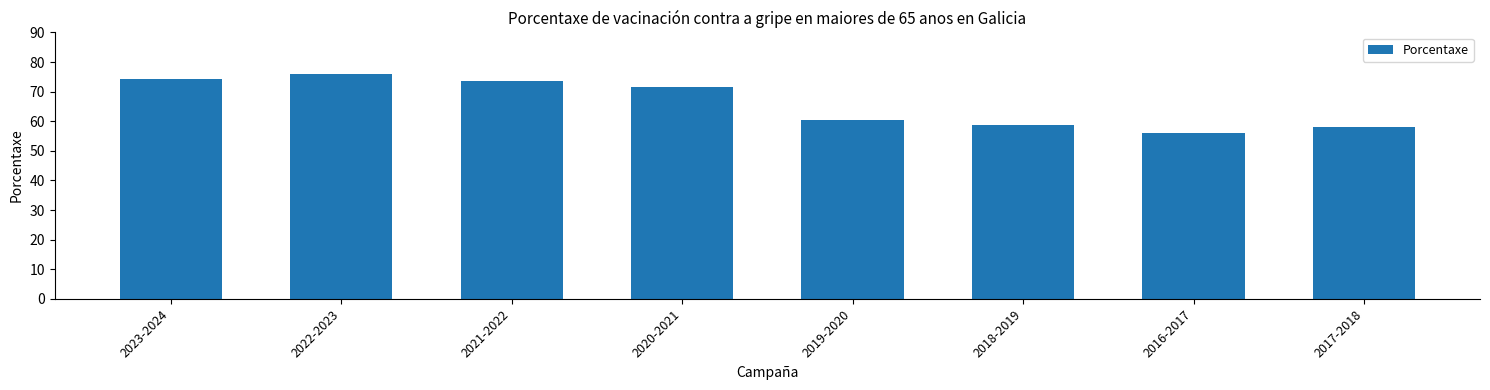

What is the average value?

66.1